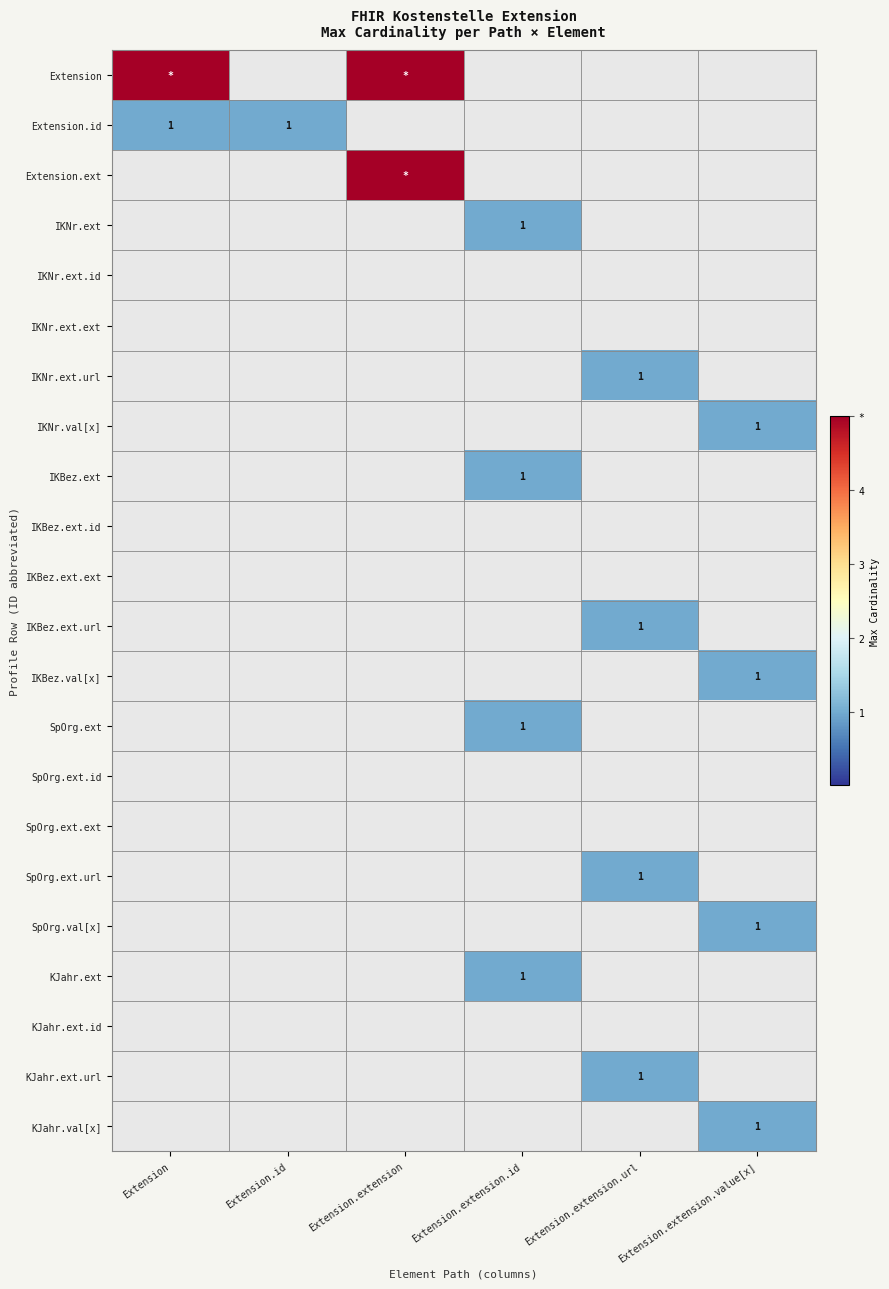

The KJahr.ext.url series shows 1 at Extension.extension.url. True or false?

True